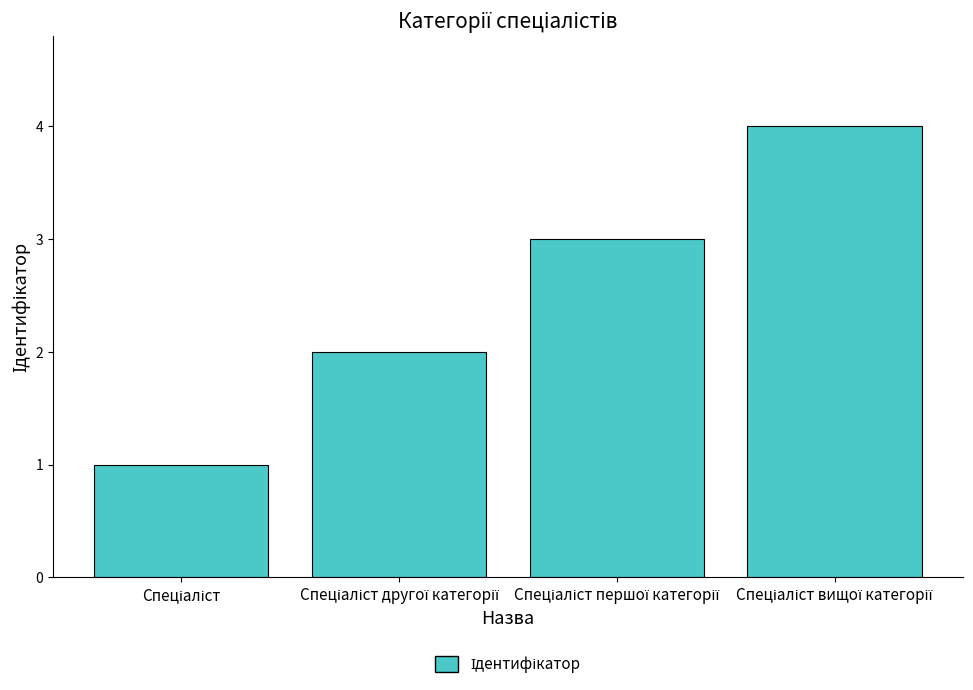

What is the difference between the maximum and minimum values?

3